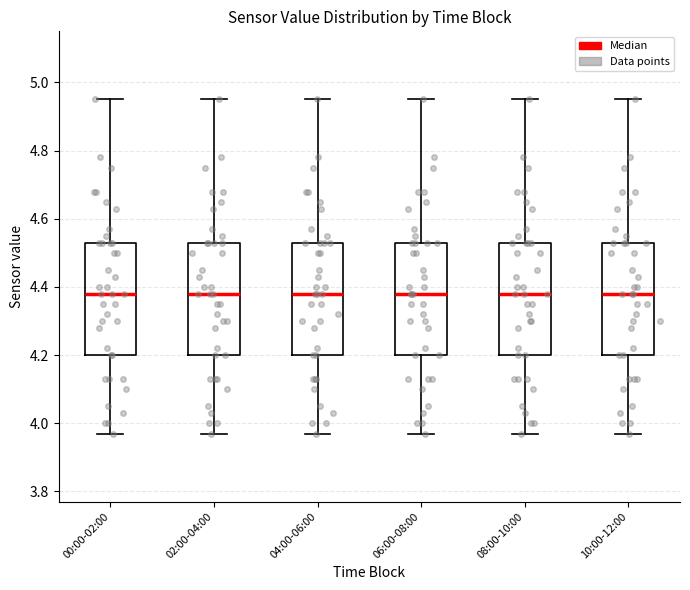

Reading left to right, read every box against the y-axis: the position of its median line, the range the box covers, and the ends of its whiskers. The values are not printed on the chart, so give them approximately, as read against the axis.

00:00-02:00: median 4.38, box 4.20 to 4.54, whiskers 3.98 to 4.96
02:00-04:00: median 4.38, box 4.20 to 4.54, whiskers 3.98 to 4.96
04:00-06:00: median 4.38, box 4.20 to 4.54, whiskers 3.98 to 4.96
06:00-08:00: median 4.38, box 4.20 to 4.54, whiskers 3.98 to 4.96
08:00-10:00: median 4.38, box 4.20 to 4.54, whiskers 3.98 to 4.96
10:00-12:00: median 4.38, box 4.20 to 4.54, whiskers 3.98 to 4.96